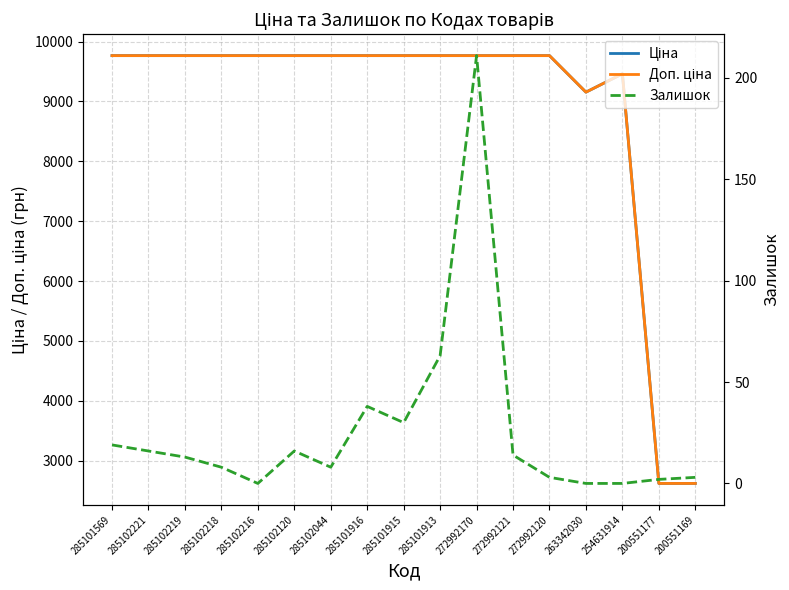

Where does the Залишок series first go above 13?

285101569